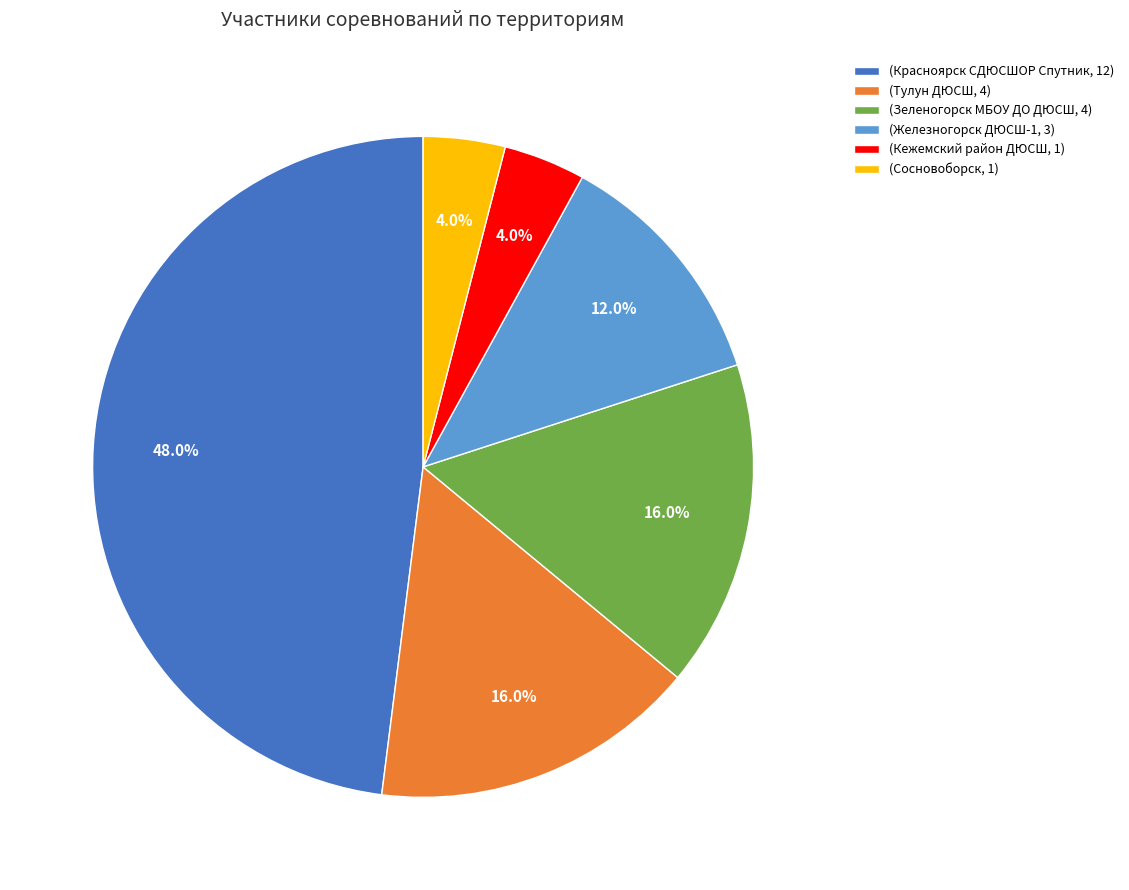

Between (Кежемский район ДЮСШ, 1) and (Красноярск СДЮСШОР Спутник, 12), which is larger?

(Красноярск СДЮСШОР Спутник, 12)